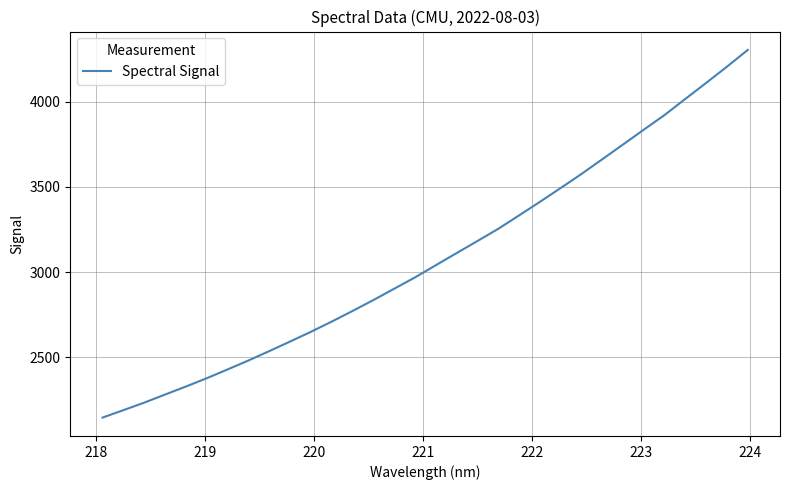

What is the difference between the maximum and minimum values?

2156.7